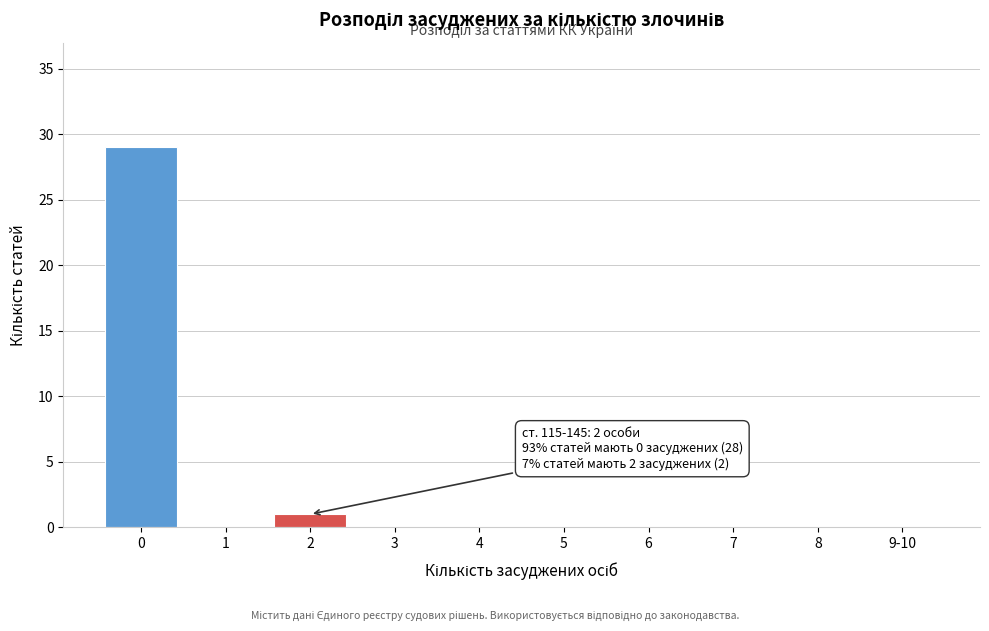

Reading right to left, list all the values displayed in this chart.

9-10=0	8=0	7=0	6=0	5=0	4=0	3=0	2=1	1=0	0=29